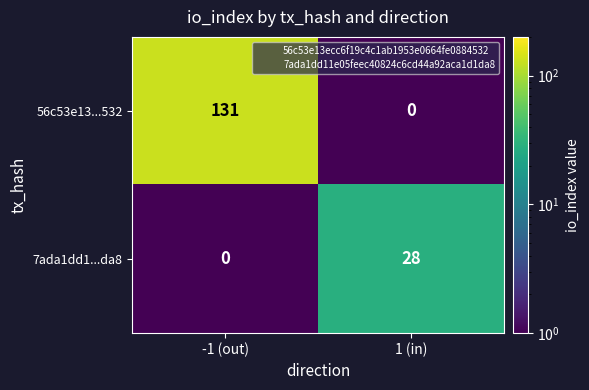

At which category is the sum across all series the highest?

-1 (out)